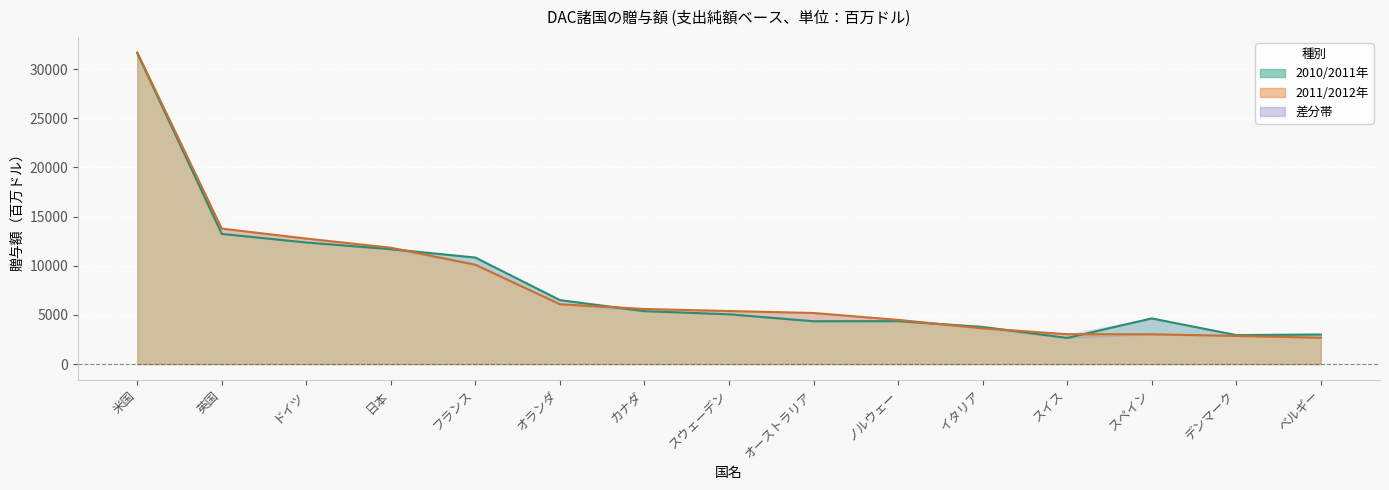

What value does the 2010/2011年 series have at 日本, to the nearest 100?

11700